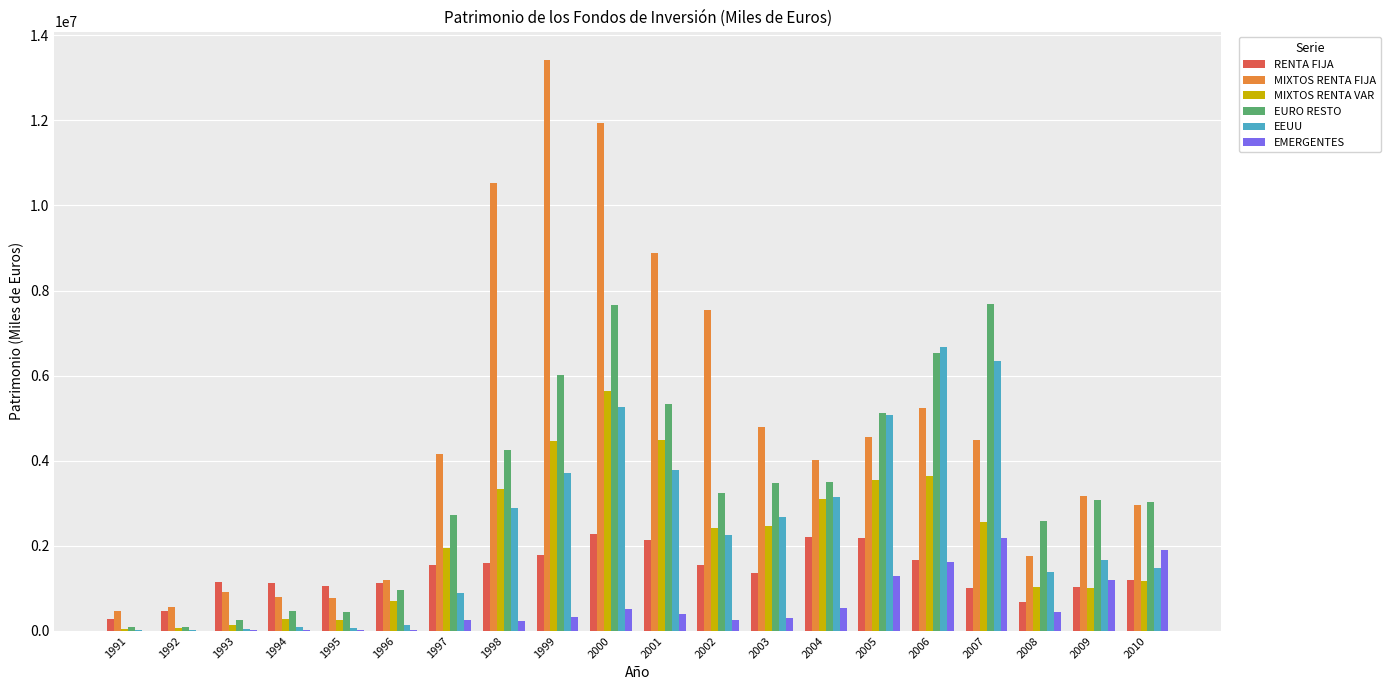

Is it true that RENTA FIJA equals 1544289 at 2002?

True